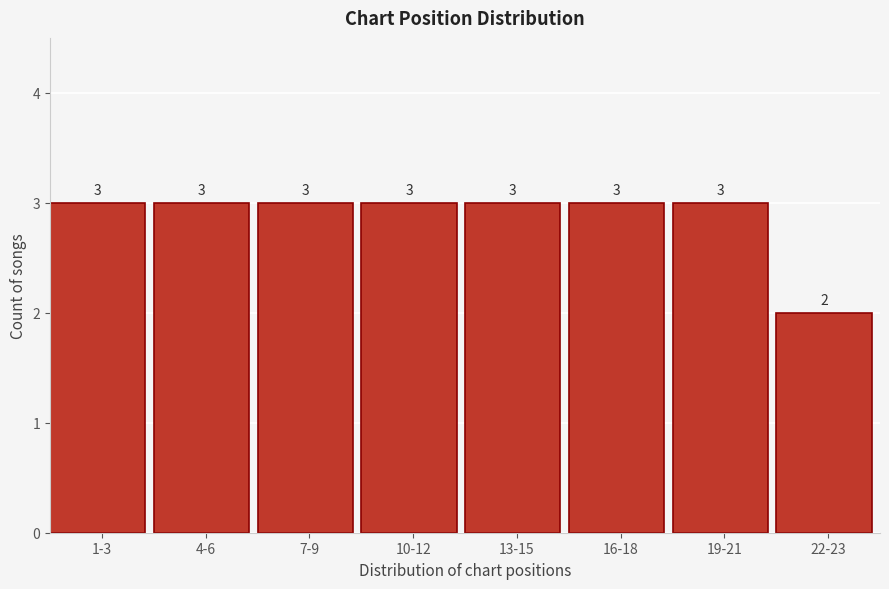

Reading right to left, transcribe all the data shown in this chart.

2	3	3	3	3	3	3	3